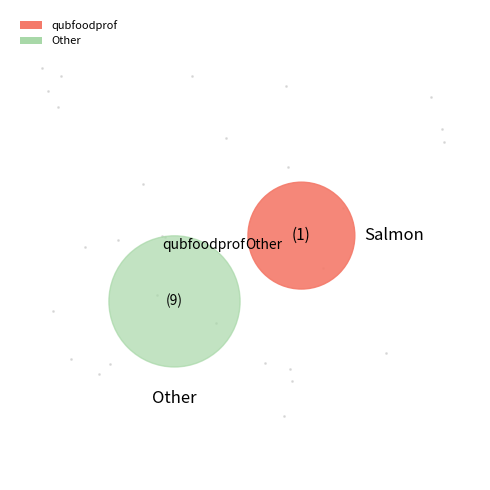

Count the number of slices in the pie.

2